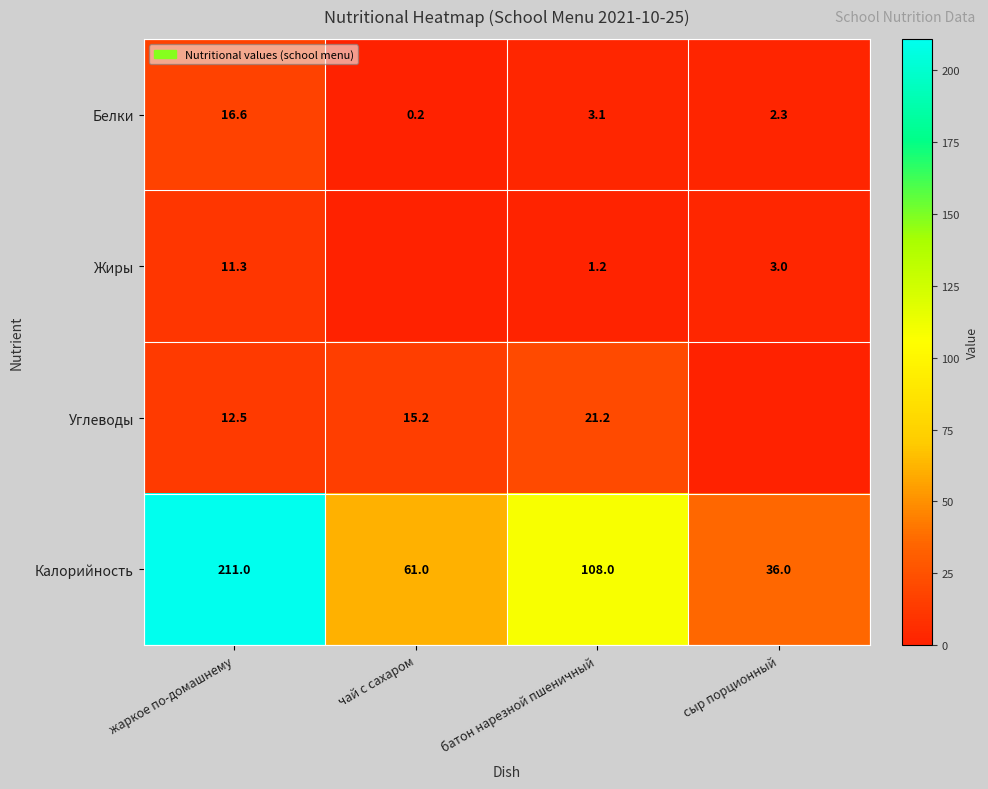

What is the difference between the Калорийность values at батон нарезной пшеничный and сыр порционный?

72.0